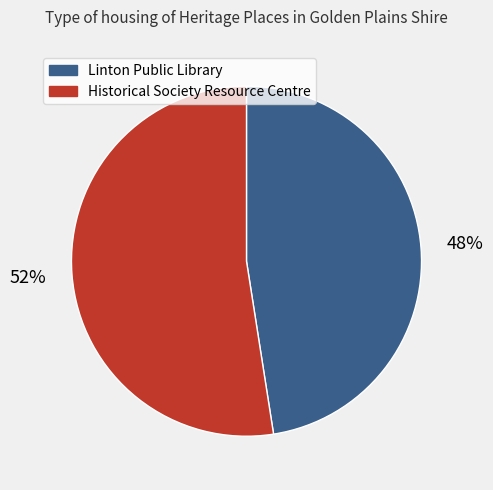

Rank the categories by value from highest to lowest.

Historical Society Resource Centre, Linton Public Library